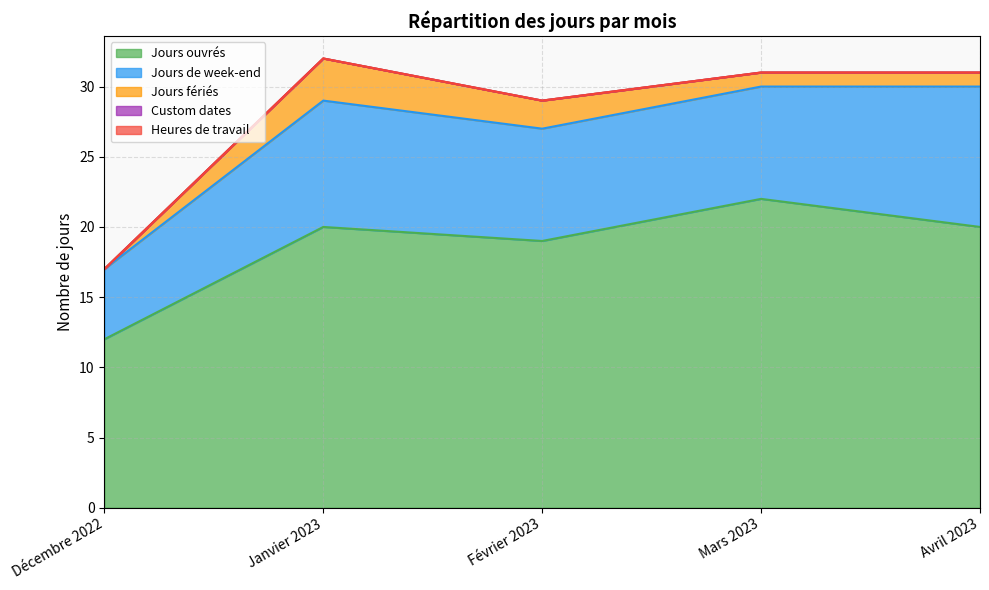

How many values in the Jours fériés series exceed 1?

2